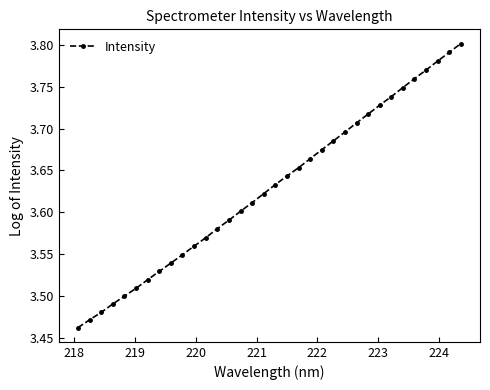

What is the difference between the second highest and second lowest values?

0.3